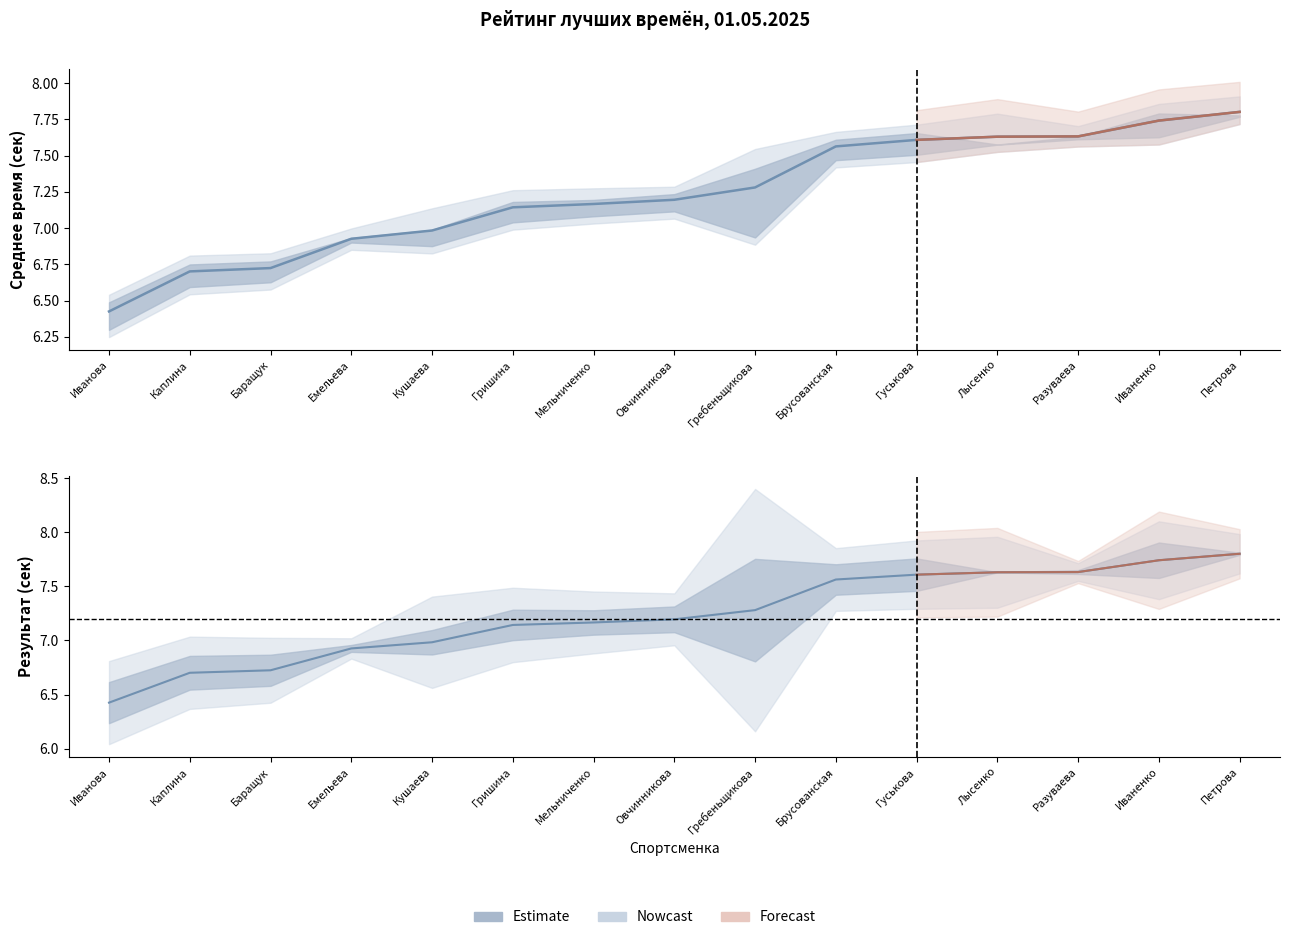

What is the maximum value for Среднее лучшее время?

7.8